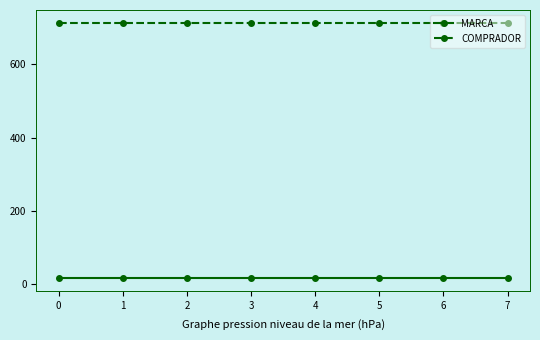

What is the sum of all MARCA values?

136